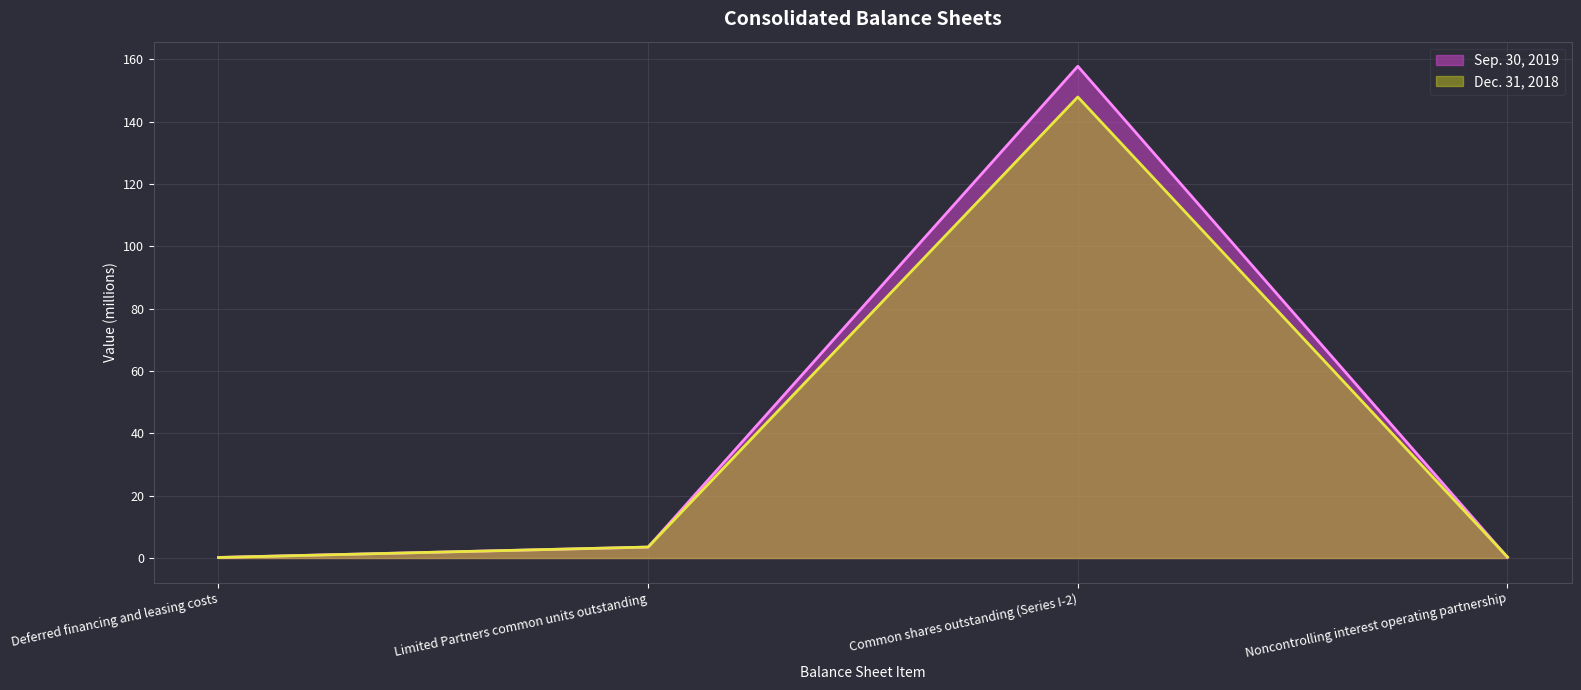

Is the value of Sep. 30, 2019 at Deferred financing and leasing costs greater than the value of Dec. 31, 2018 at Noncontrolling interest operating partnership?

No